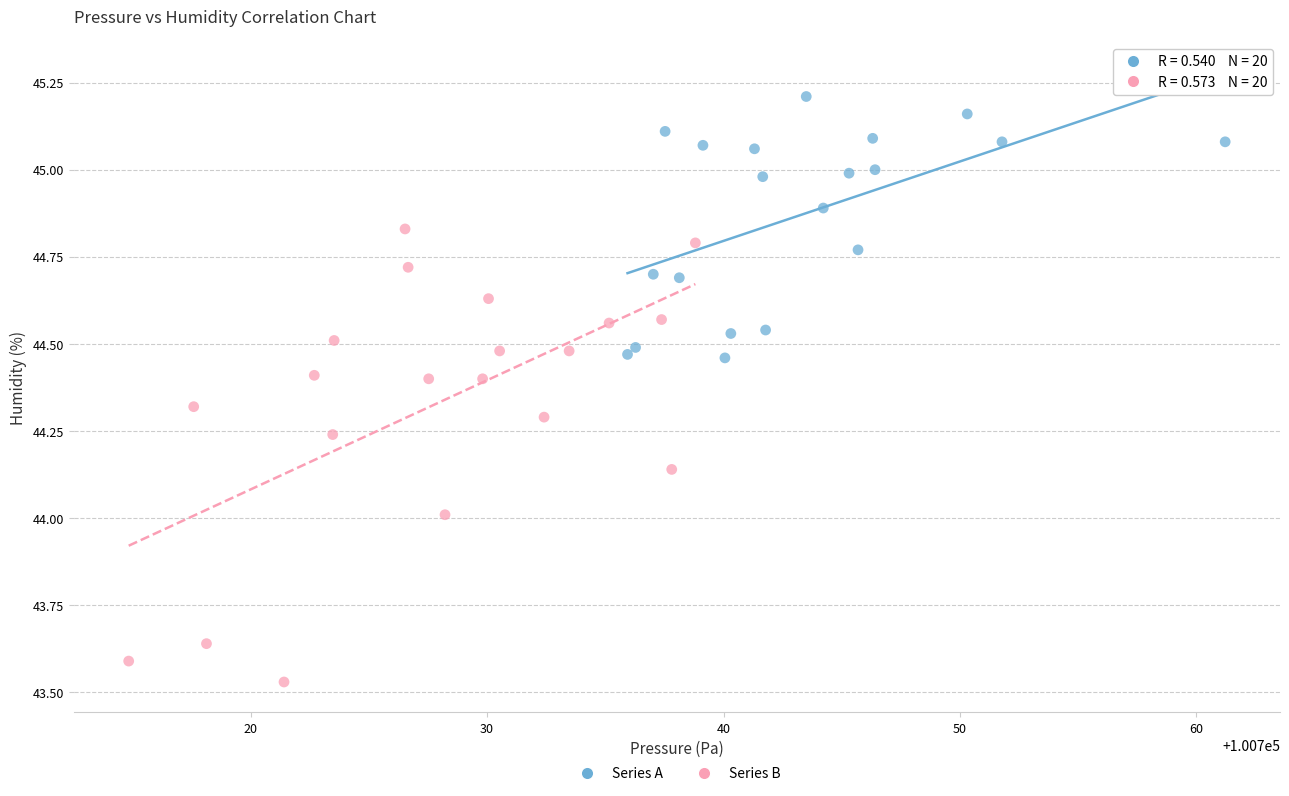

Which series has the widest spread of Y values?

Series B